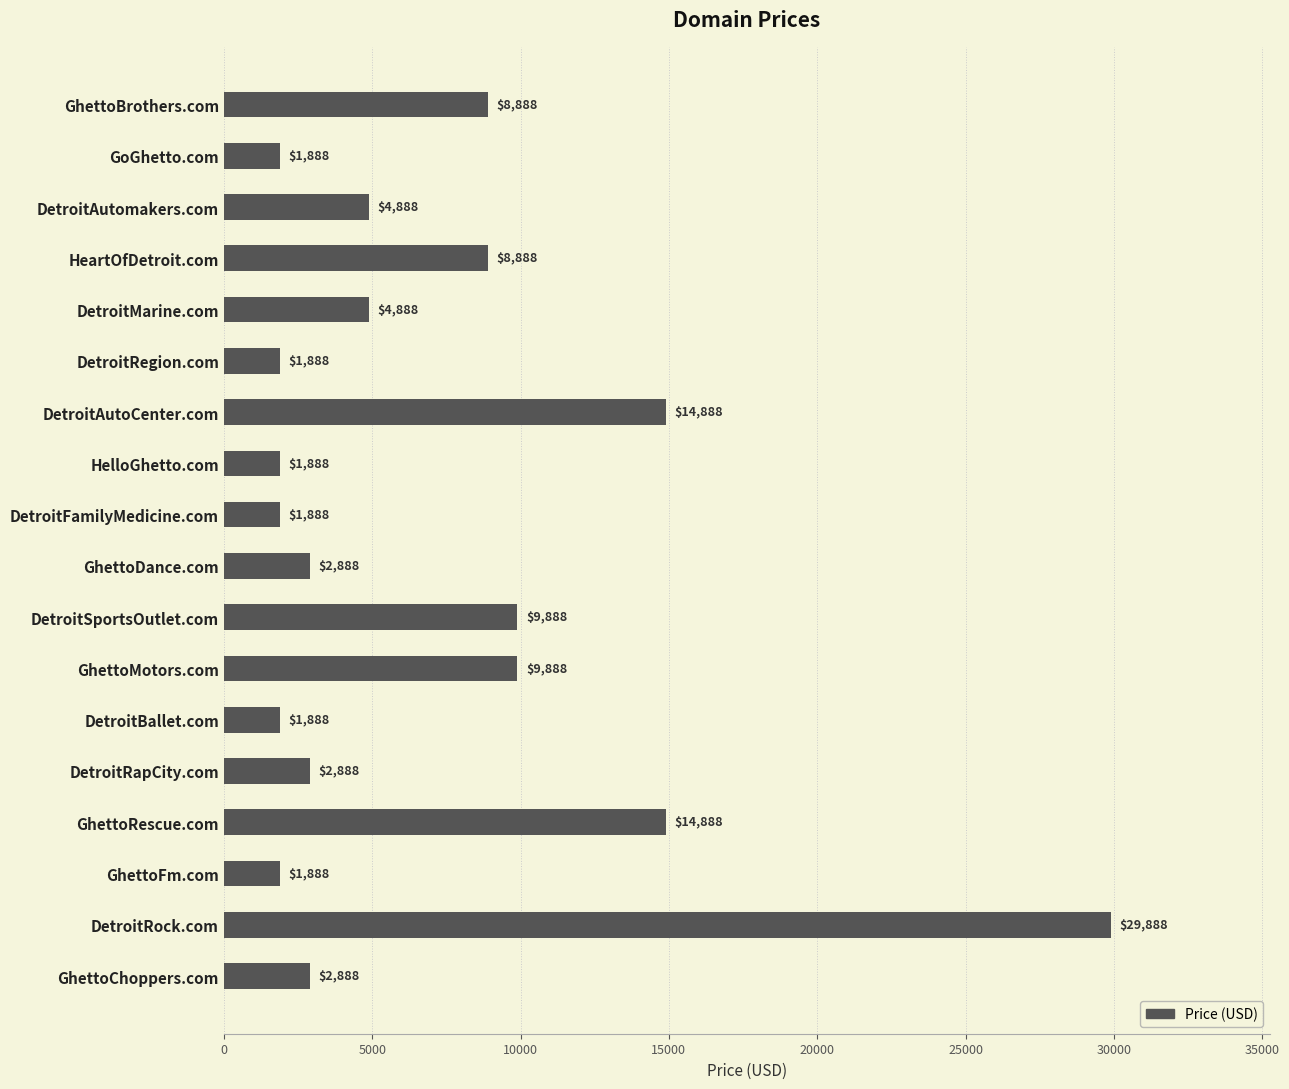

Reading top to bottom, transcribe all the data shown in this chart.

8888	1888	4888	8888	4888	1888	14888	1888	1888	2888	9888	9888	1888	2888	14888	1888	29888	2888